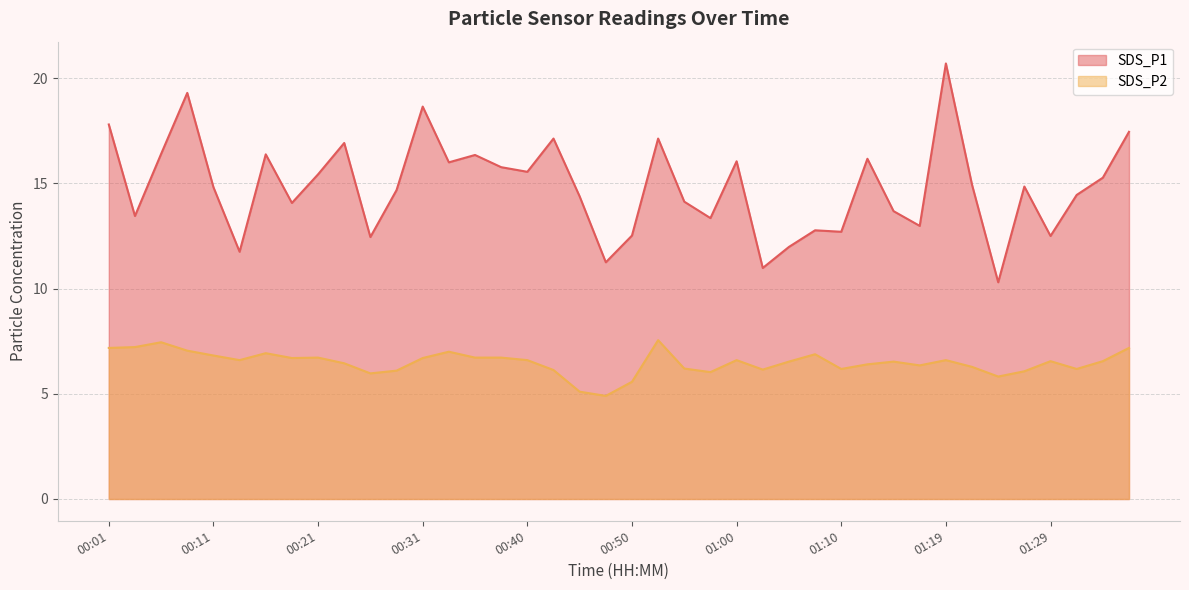

Reading left to right, list all the values displayed in this chart.

SDS_P1: 00:01=17.8	00:03=13.4	00:06=16.4	00:08=19.3	00:11=14.8	00:13=11.8	00:16=16.4	00:18=14.1	00:21=15.4	00:23=16.9	00:26=12.4	00:28=14.7	00:31=18.6	00:33=16.0	00:36=16.4	00:38=15.8	00:40=15.6	00:43=17.1	00:45=14.4	00:48=11.2	00:50=12.5	00:53=17.1	00:55=14.1	00:58=13.3	01:00=16.1	01:02=11.0	01:05=12.0	01:07=12.8	01:10=12.7	01:12=16.2	01:15=13.7	01:17=13.0	01:19=20.7	01:22=14.9	01:24=10.3	01:27=14.8	01:29=12.5	01:32=14.4	01:34=15.3	01:37=17.4
SDS_P2: 00:01=7.2	00:03=7.2	00:06=7.5	00:08=7.0	00:11=6.8	00:13=6.6	00:16=6.9	00:18=6.7	00:21=6.7	00:23=6.5	00:26=6.0	00:28=6.1	00:31=6.7	00:33=7.0	00:36=6.7	00:38=6.7	00:40=6.6	00:43=6.1	00:45=5.1	00:48=4.9	00:50=5.6	00:53=7.5	00:55=6.2	00:58=6.0	01:00=6.6	01:02=6.2	01:05=6.5	01:07=6.9	01:10=6.2	01:12=6.4	01:15=6.5	01:17=6.3	01:19=6.6	01:22=6.3	01:24=5.8	01:27=6.1	01:29=6.5	01:32=6.2	01:34=6.5	01:37=7.2